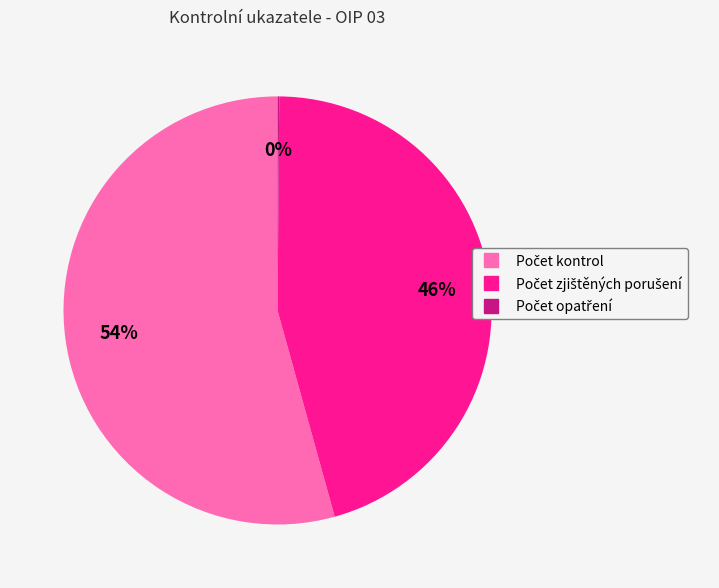

Does any single category account for the majority?

Yes